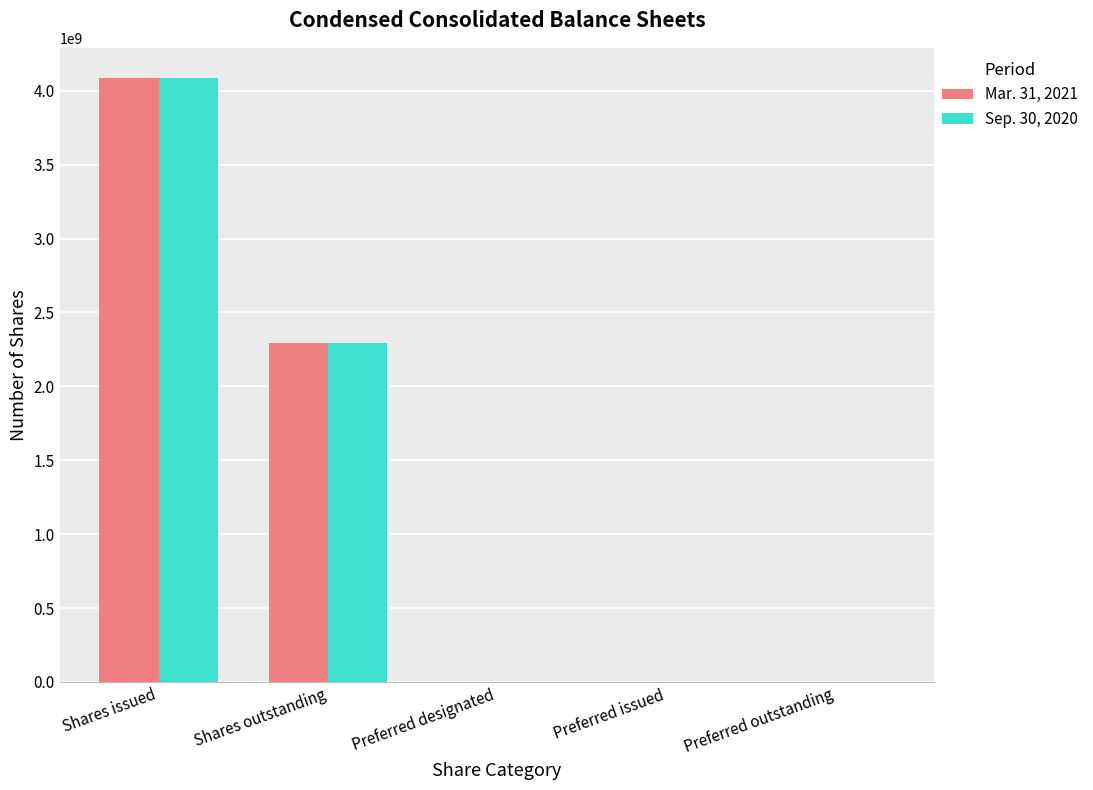

What is the difference between the Mar. 31, 2021 values at Shares issued and Preferred outstanding?

4085907465